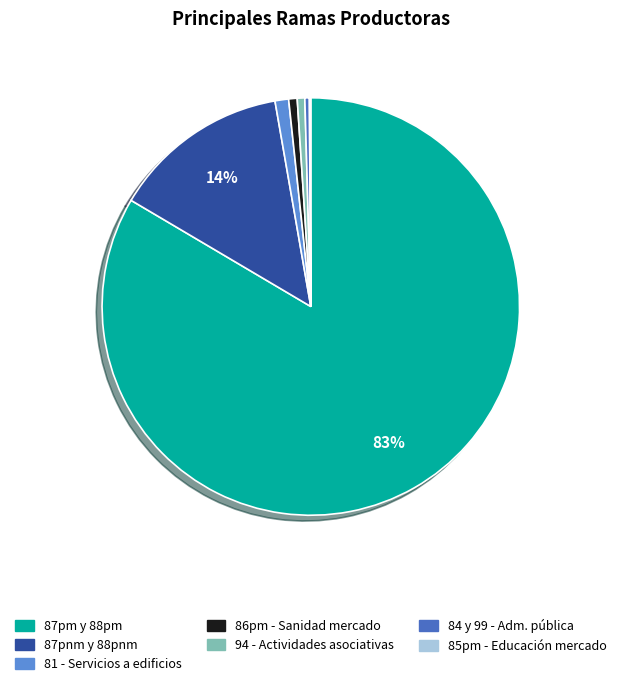

True or false: 87pm y 88pm accounts for 83% of the total.

True